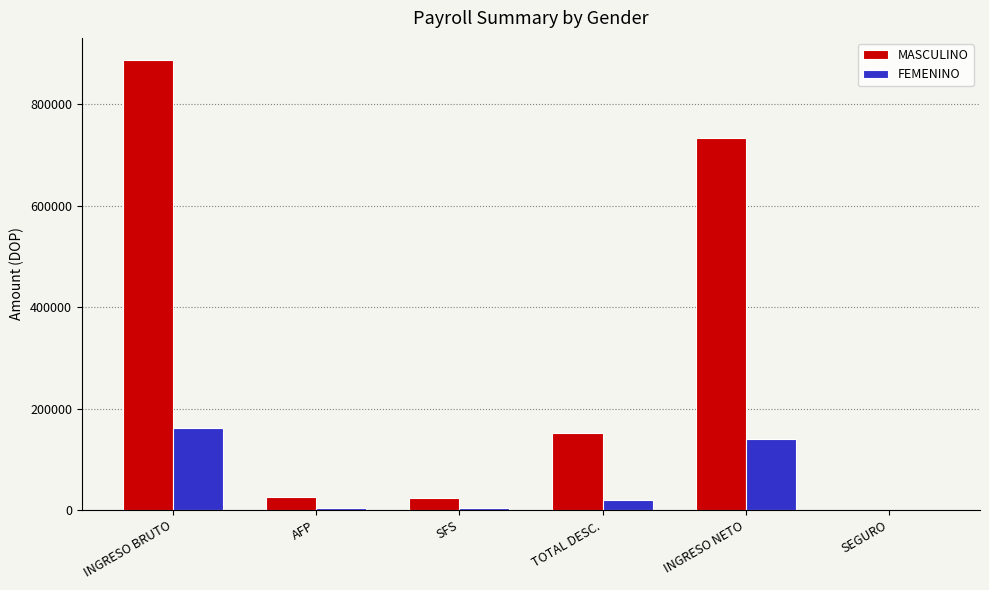

The value of MASCULINO at SFS is 23977.2. True or false?

True